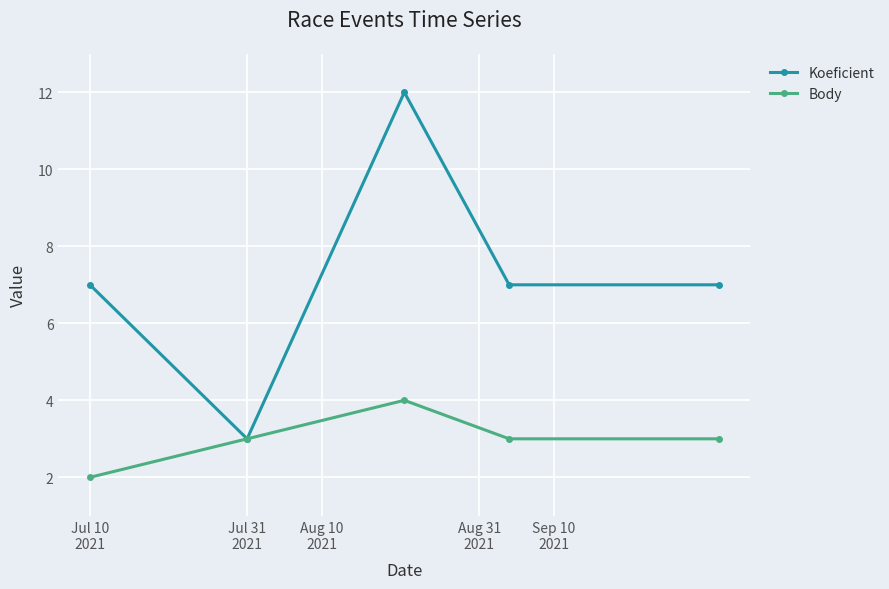

How many data points does each series have?

5